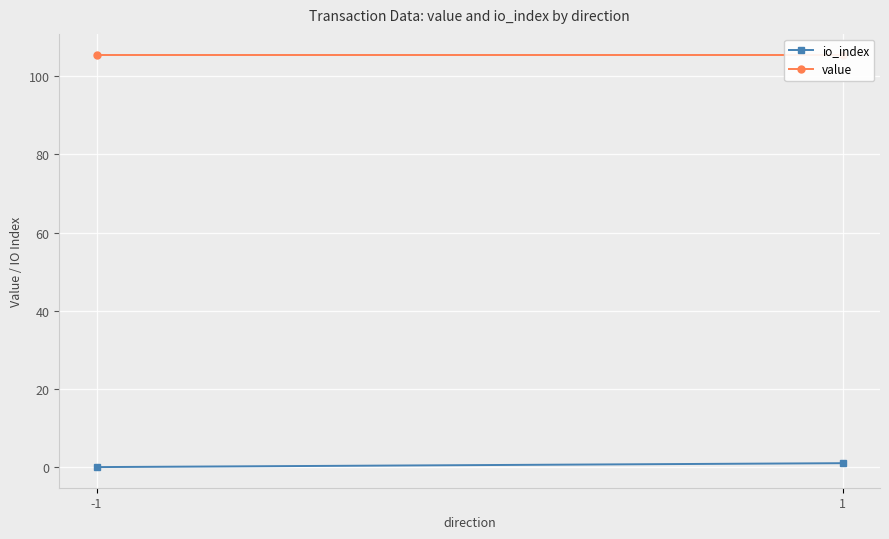

Reading left to right, extract all data points from this chart.

io_index: 0.0	1.0
value: 105.5	105.5